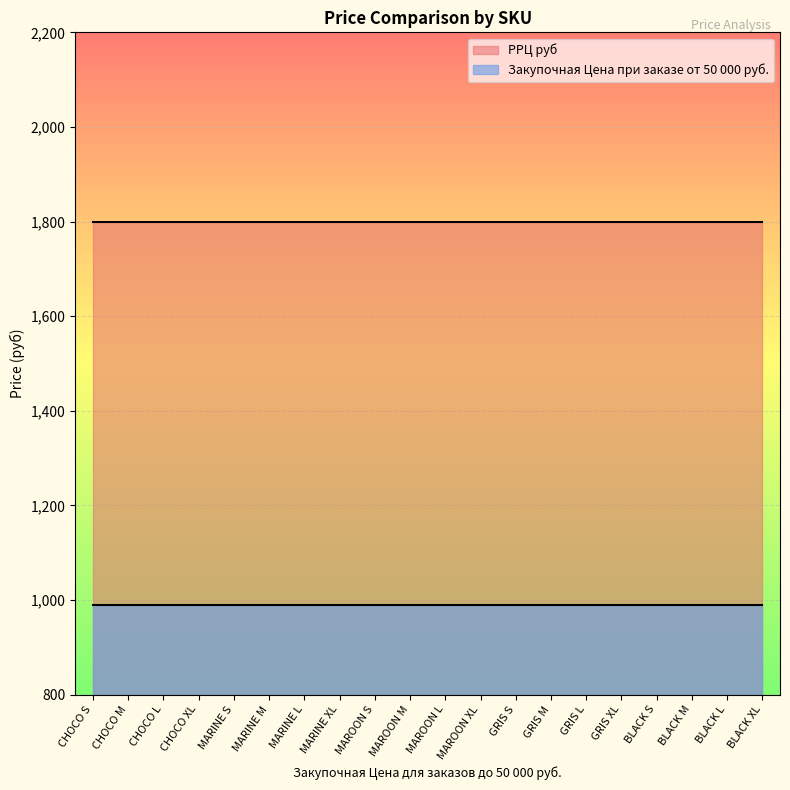

Reading left to right, list all the values displayed in this chart.

Закупочная Цена при заказе от 50 000 руб.: 990	990	990	990	990	990	990	990	990	990	990	990	990	990	990	990	990	990	990	990
РРЦ руб: 1800	1800	1800	1800	1800	1800	1800	1800	1800	1800	1800	1800	1800	1800	1800	1800	1800	1800	1800	1800